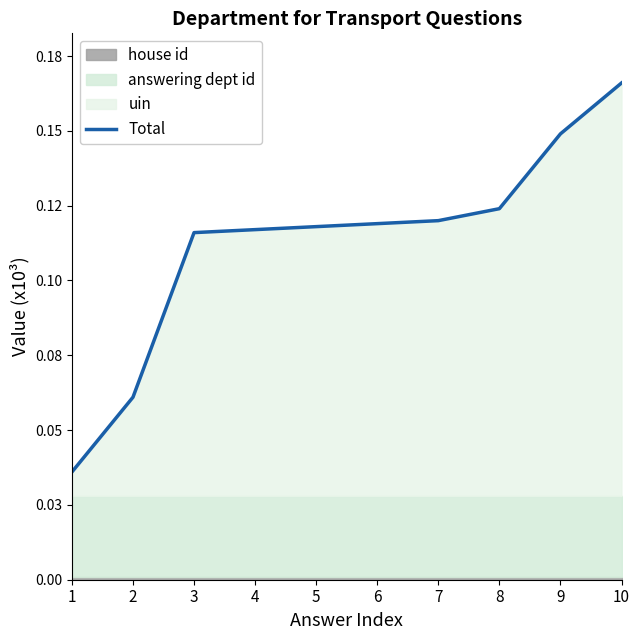

At which category does the chart reach its peak across all series?

10